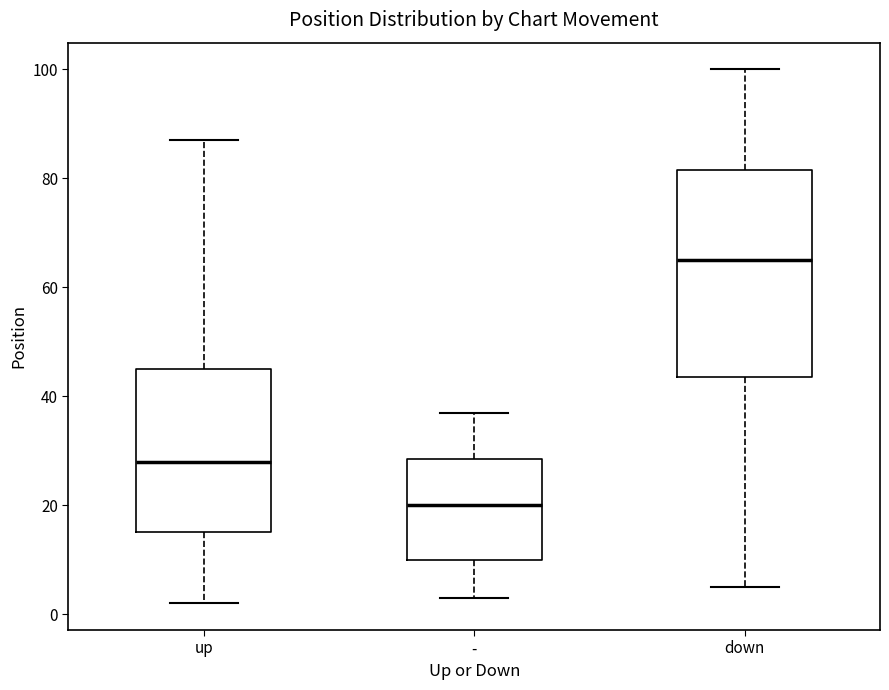

Which box is the tallest, from its lower edge to its upper edge?

down